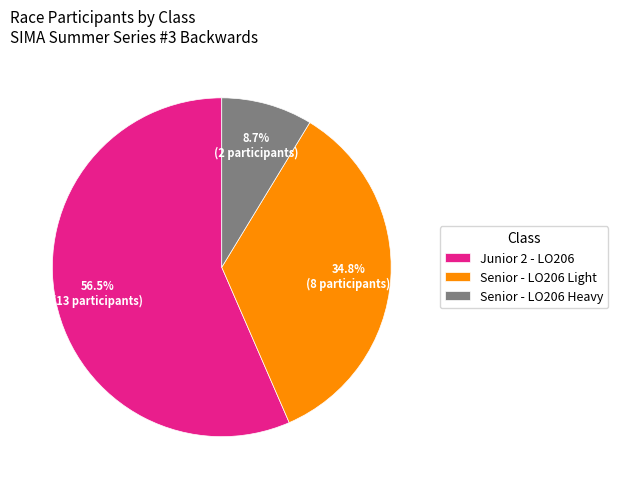

What is the majority slice?

Junior 2 - LO206